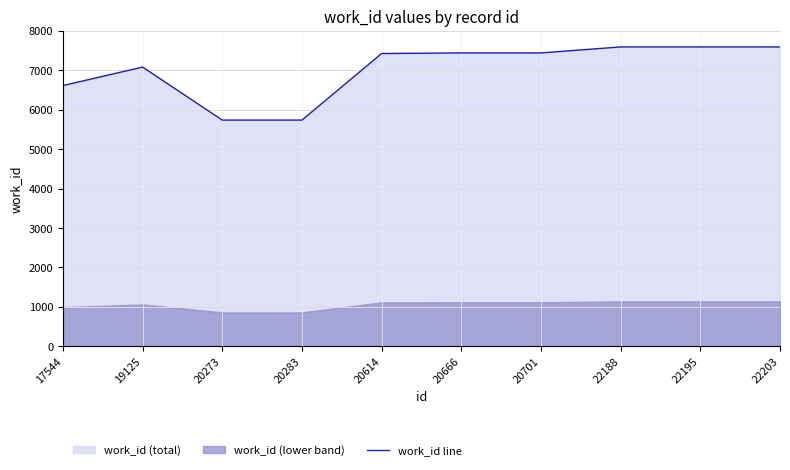

Read the value at 20614, to the nearest 100.

7400